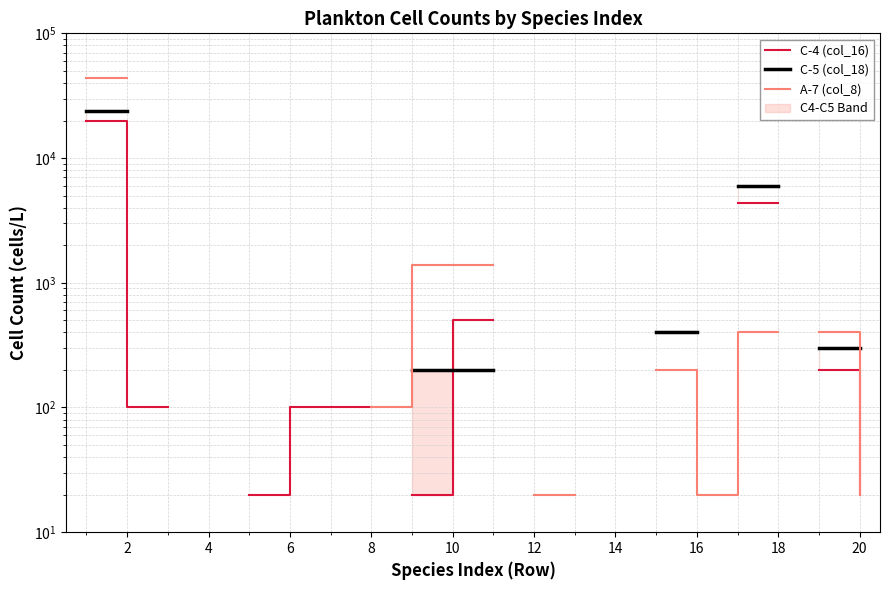

How many positive values does the C-5 (col_18) series have?

6